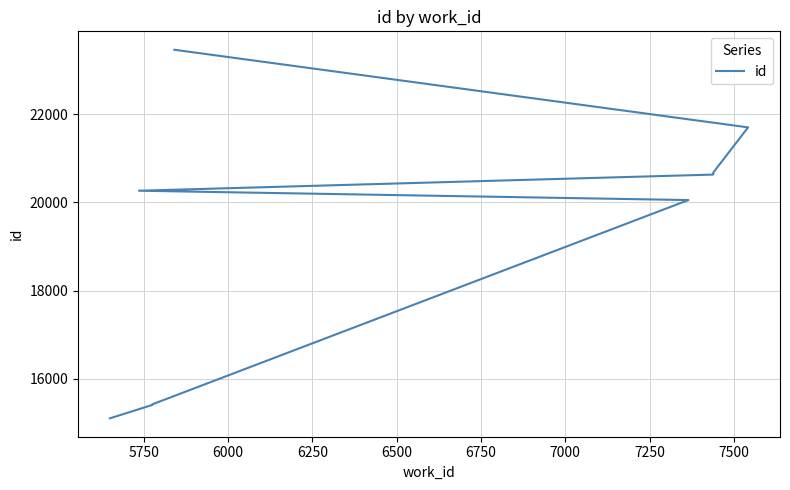

What is the average value?

19335